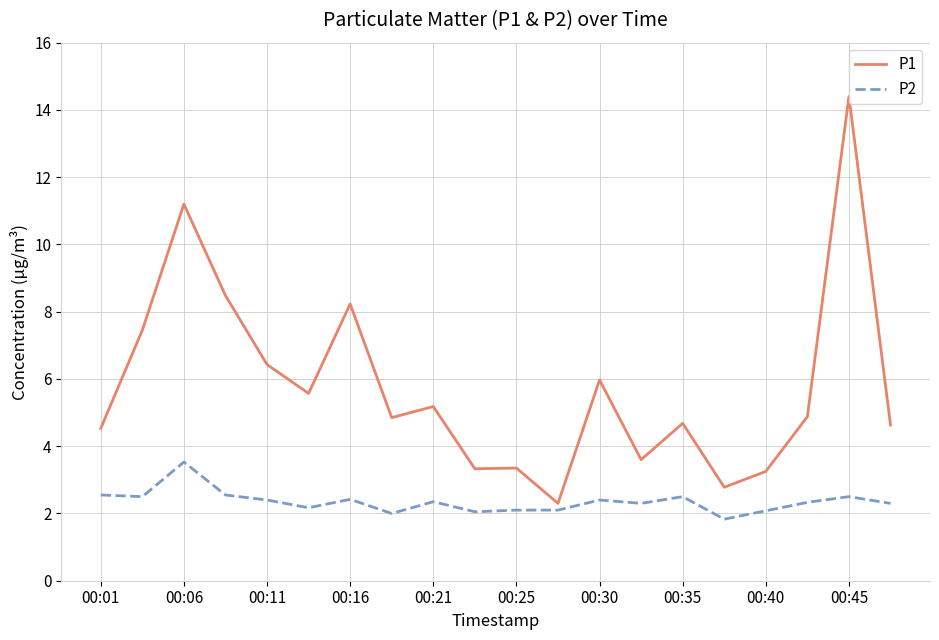

True or false: P1 and P2 intersect in this chart.

False